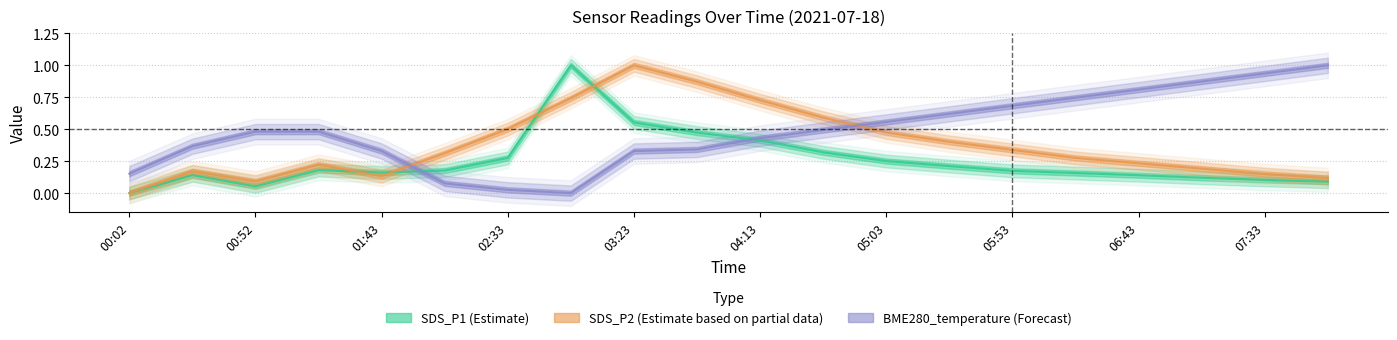

What are all the series names shown in the legend?

SDS_P1, SDS_P2, BME280_temperature